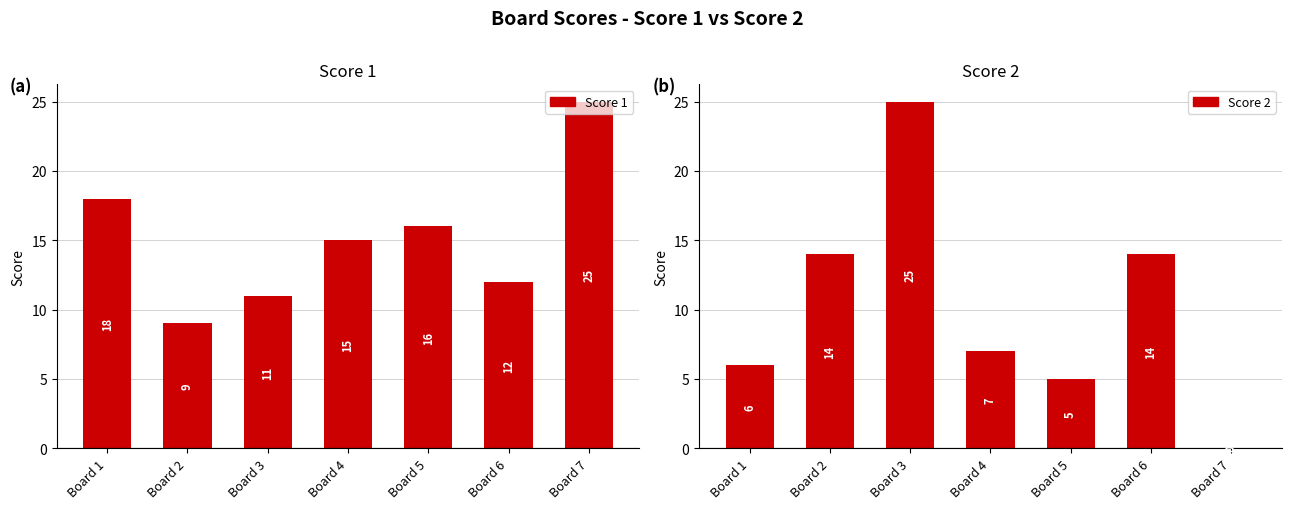

Reading left to right, list all the values displayed in this chart.

Score 1: 18	9	11	15	16	12	25
Score 2: 6	14	25	7	5	14	0